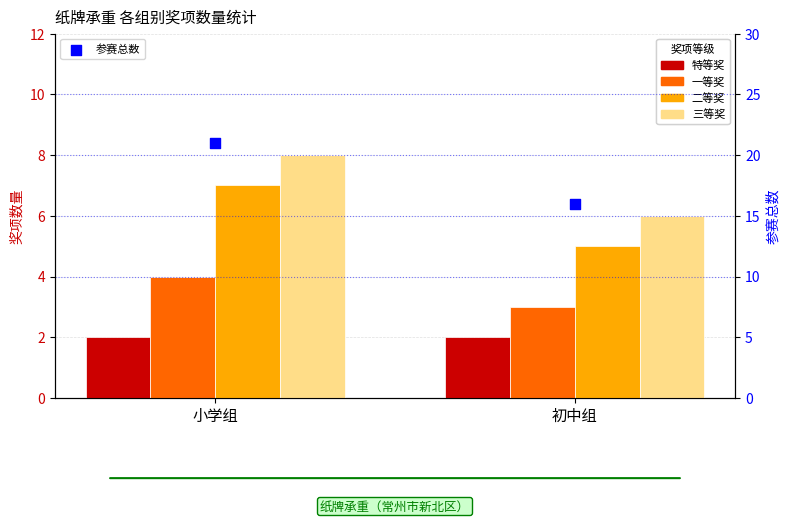

Is the value of 二等奖 at 小学组 greater than the value of 参赛总数 at 初中组?

No